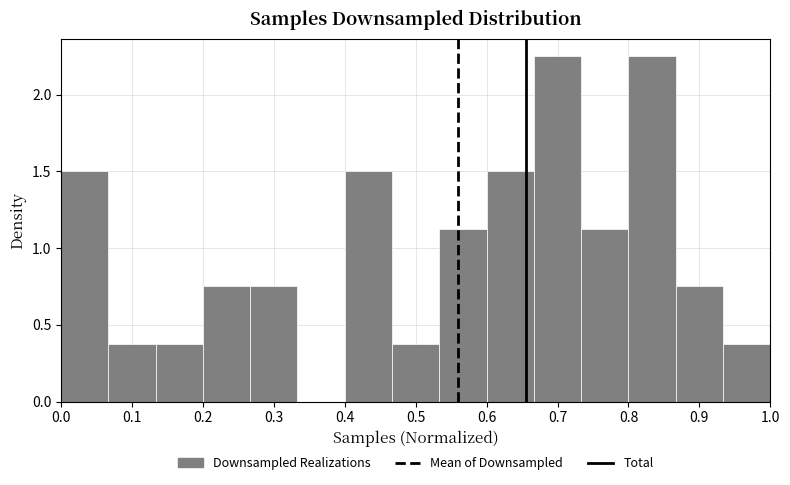

How tall is the bar that spans 0.07 to 0.13 on the x-axis? Neither the bar edges nor the heights are printed on the chart, so give them approximately, as read against the axes.

0.40